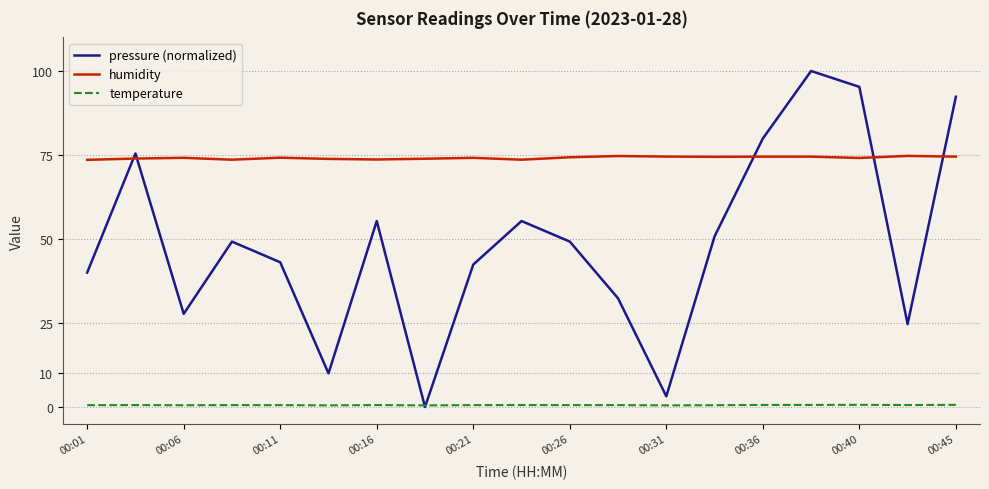

What is the maximum value shown in the chart?

100.0